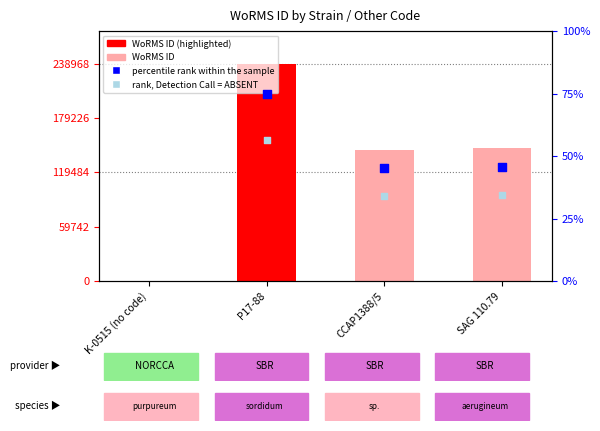

What are all the series names shown in the legend?

WoRMS ID, percentile rank within the sample, rank, Detection Call = ABSENT